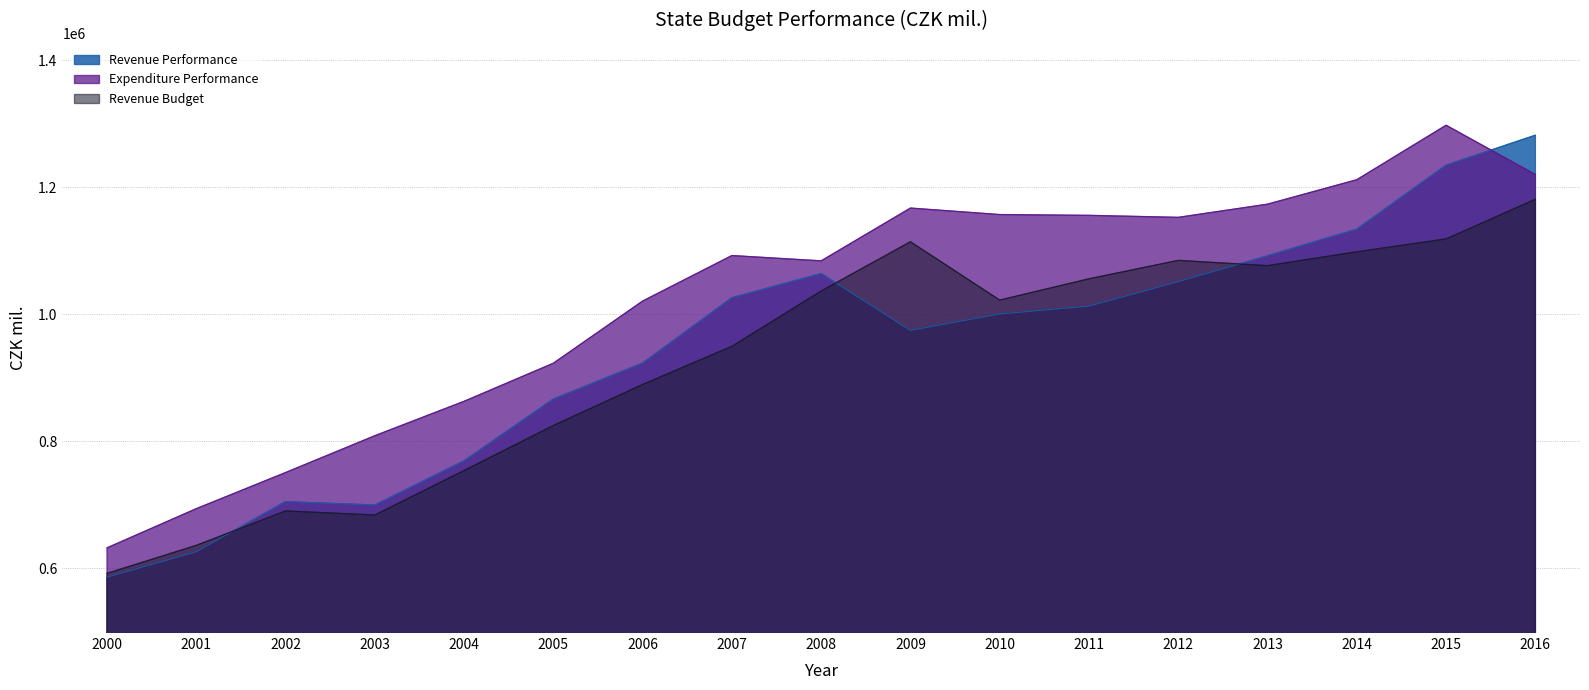

List the labels in order of Revenue Budget value, smallest first.

2000, 2001, 2003, 2002, 2004, 2005, 2006, 2007, 2010, 2008, 2011, 2013, 2012, 2014, 2009, 2015, 2016